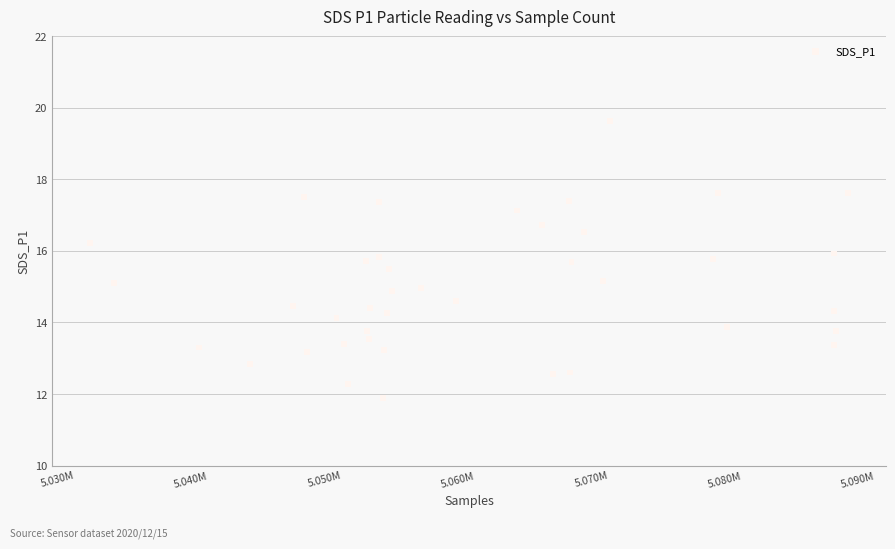

What is the range of Y values (max minus min)?

7.7